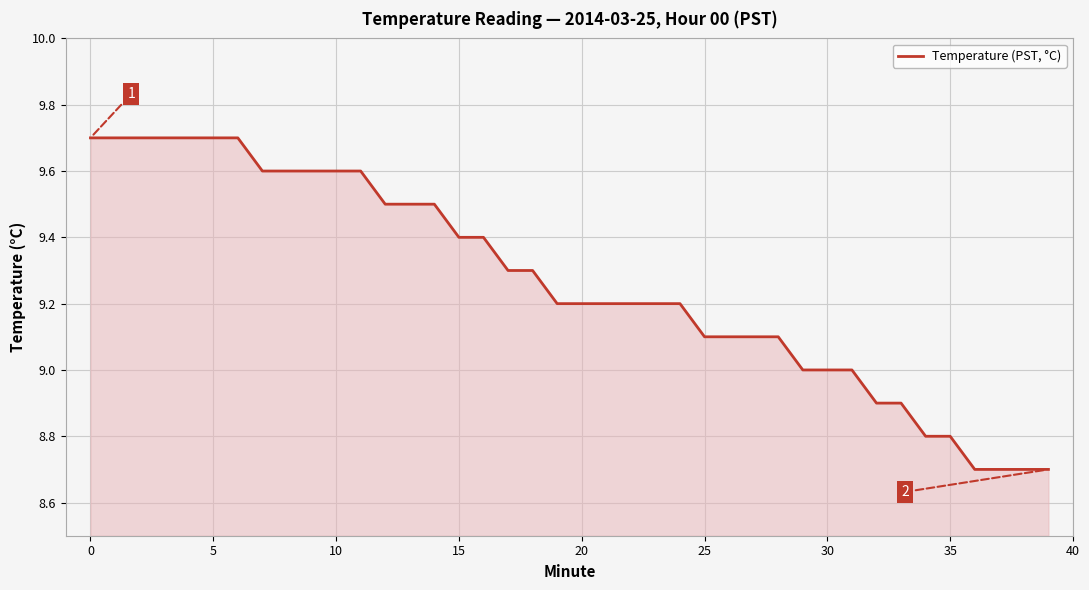

What is the average value?

9.3